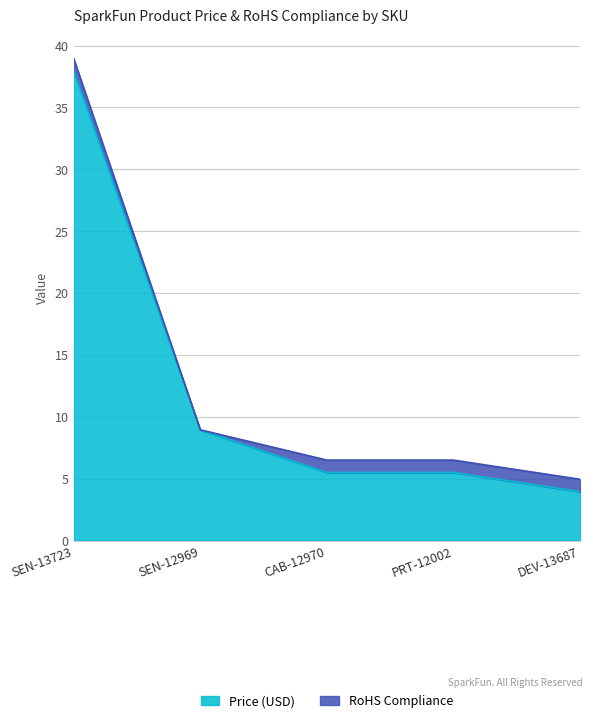

The value at SEN-12969 is 14.4. True or false?

False